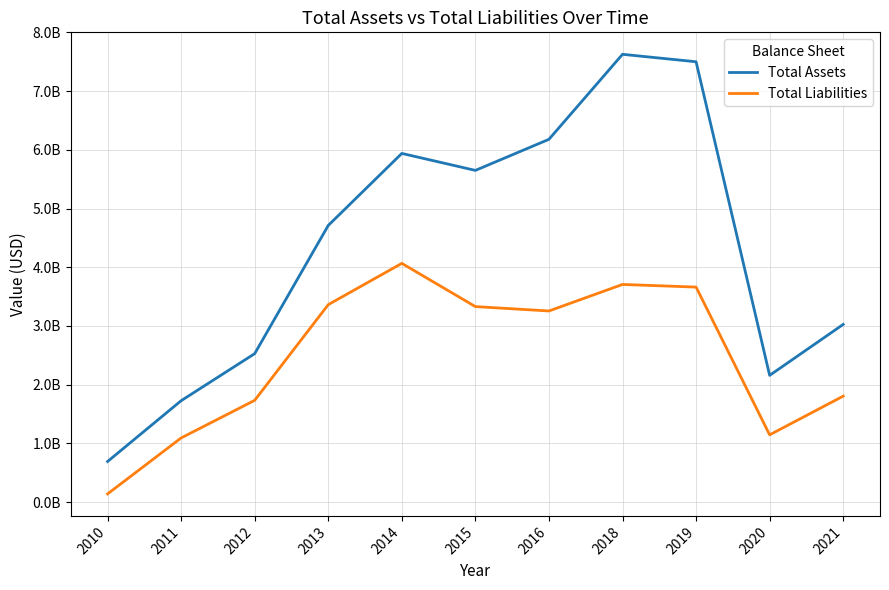

What is the value of the Total Liabilities point at the 4th from the left?

3363375000